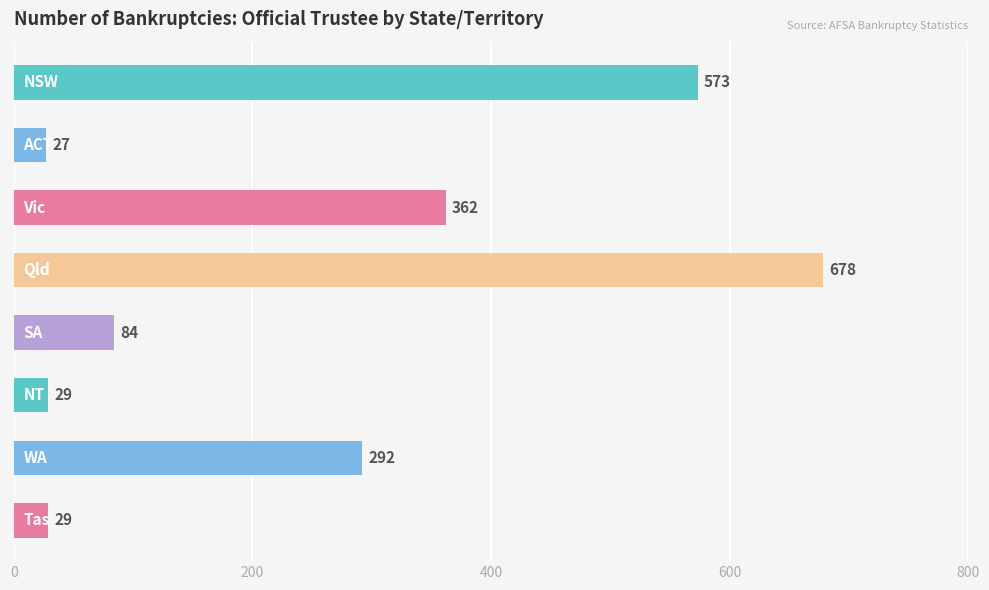

What is the greatest value displayed?

678